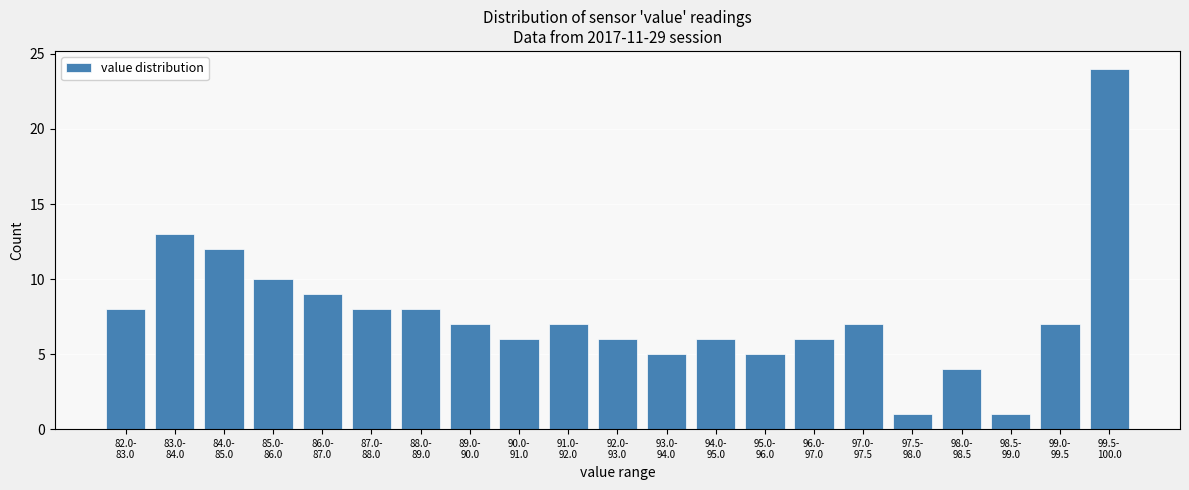

Reading left to right, transcribe all the data shown in this chart.

8	13	12	10	9	8	8	7	6	7	6	5	6	5	6	7	1	4	1	7	24